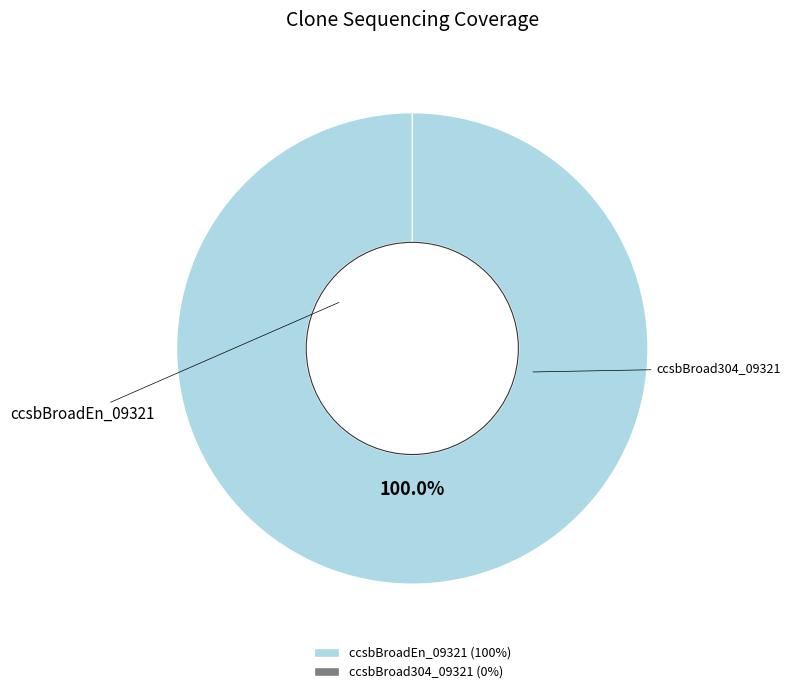

How many segments does this pie chart have?

2